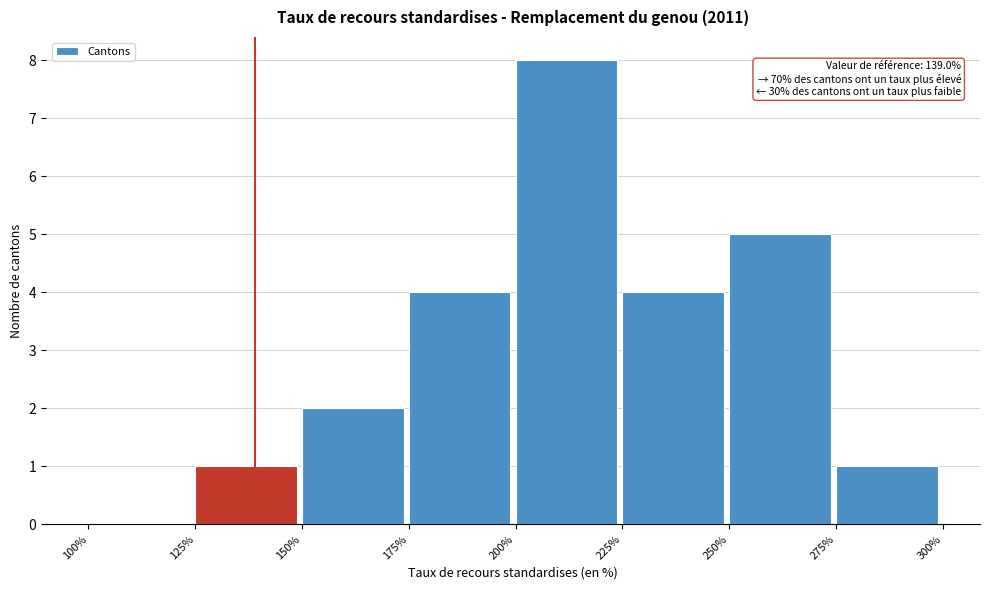

Over which range of the x-axis is the bar tallest?

200% to 225%